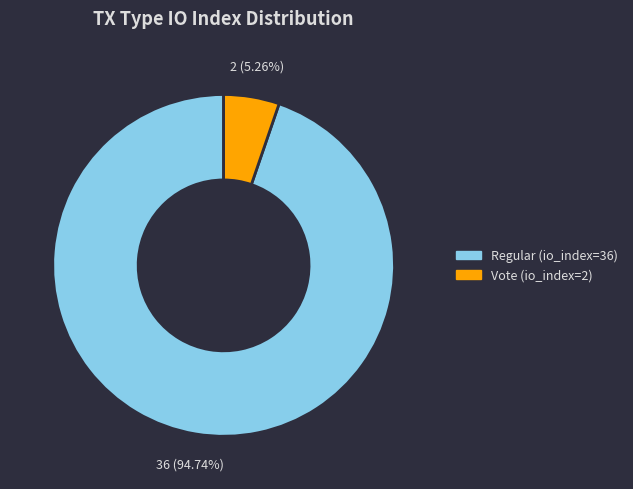

Do Regular (io_index=36) and Vote (io_index=2) together represent more than half of the pie?

Yes